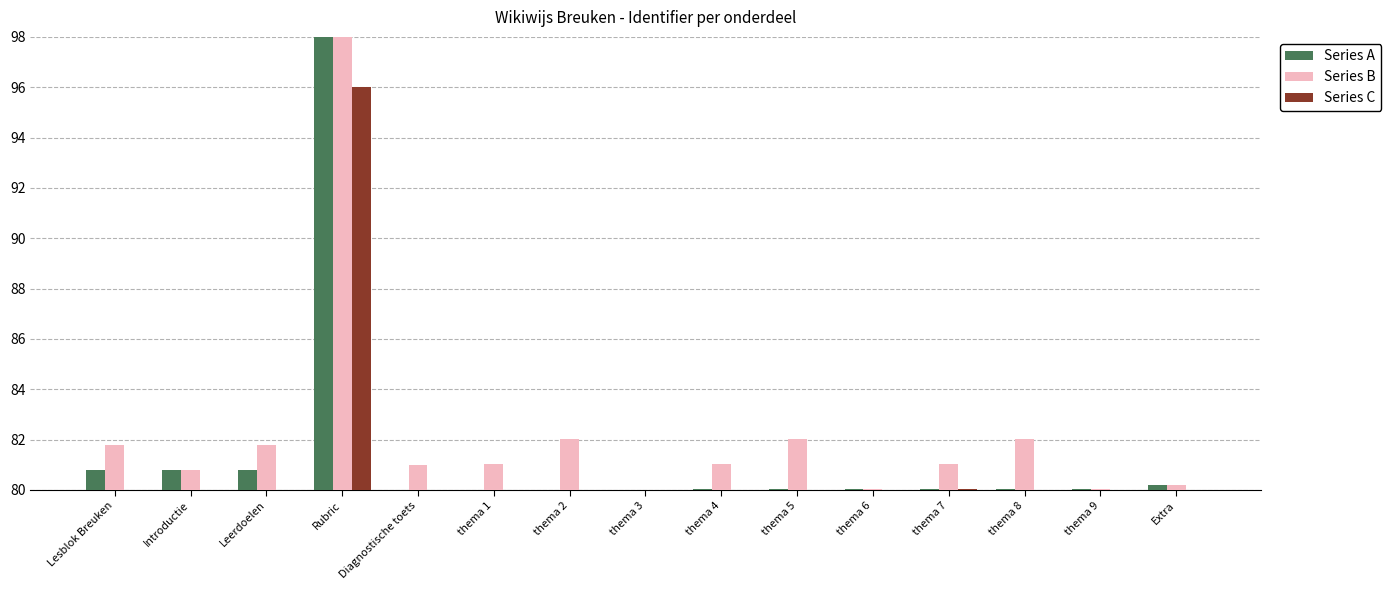

Are the bars grouped side by side (vs. stacked)?

Yes